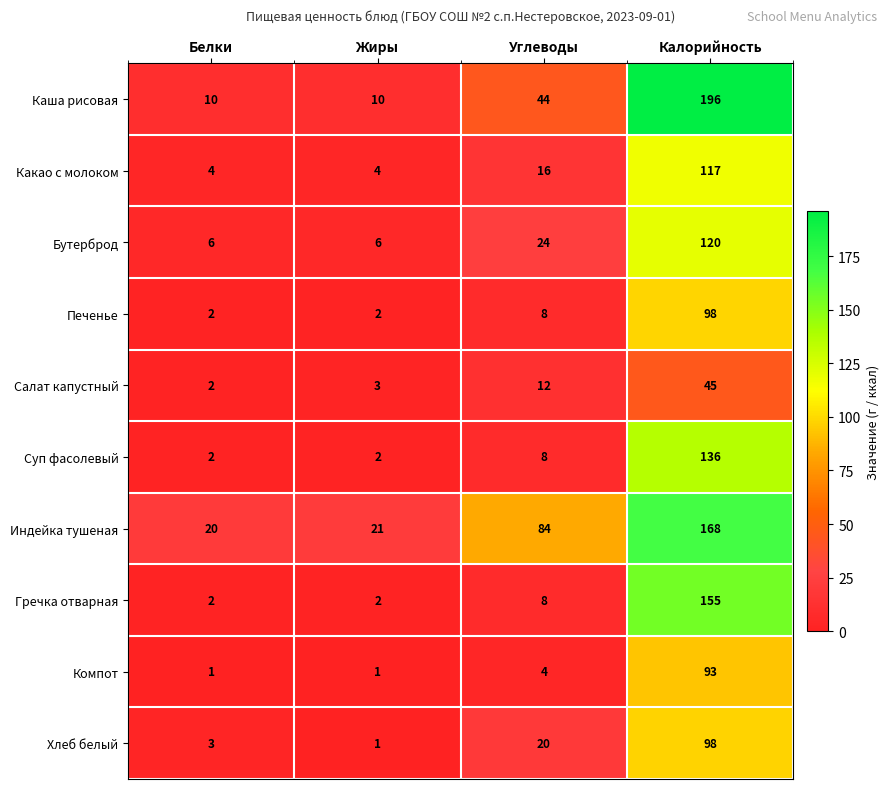

At which category is the sum across all series the highest?

Калорийность